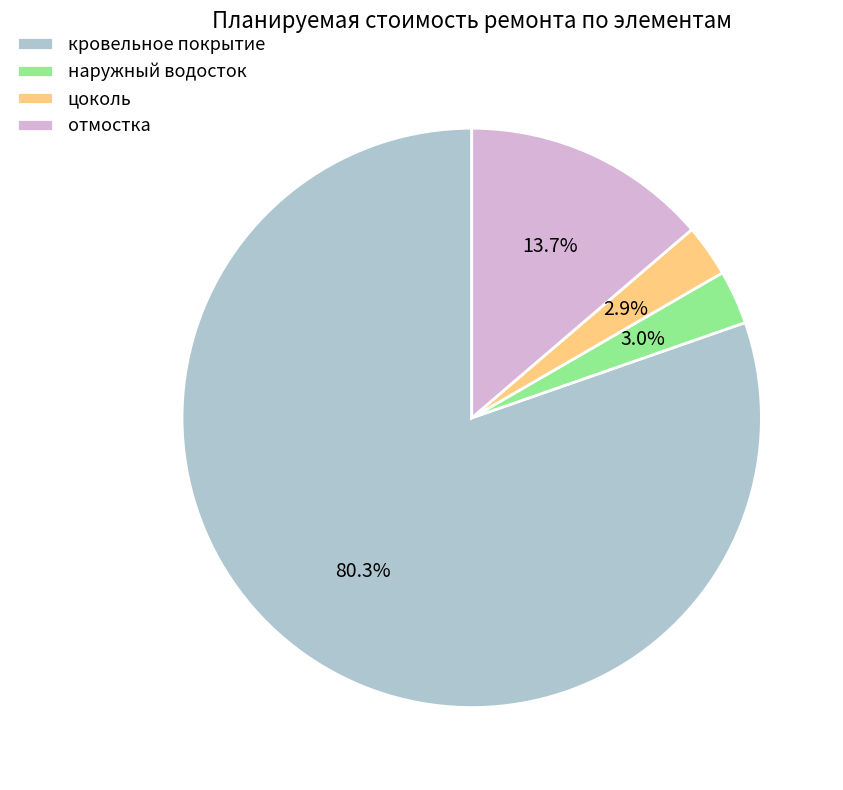

Which slice is the largest?

кровельное покрытие